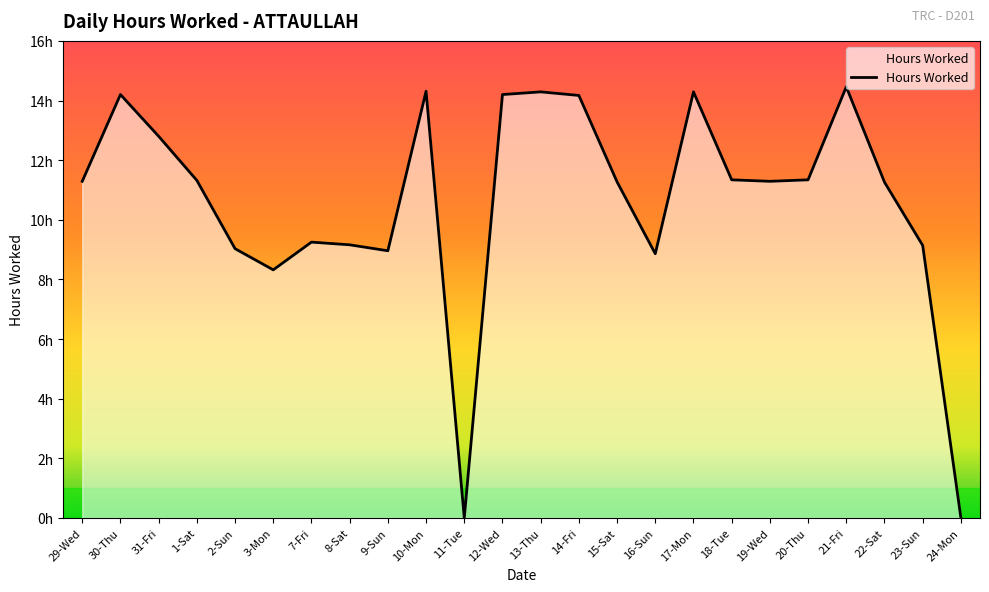

Does the chart have visible grid lines?

No